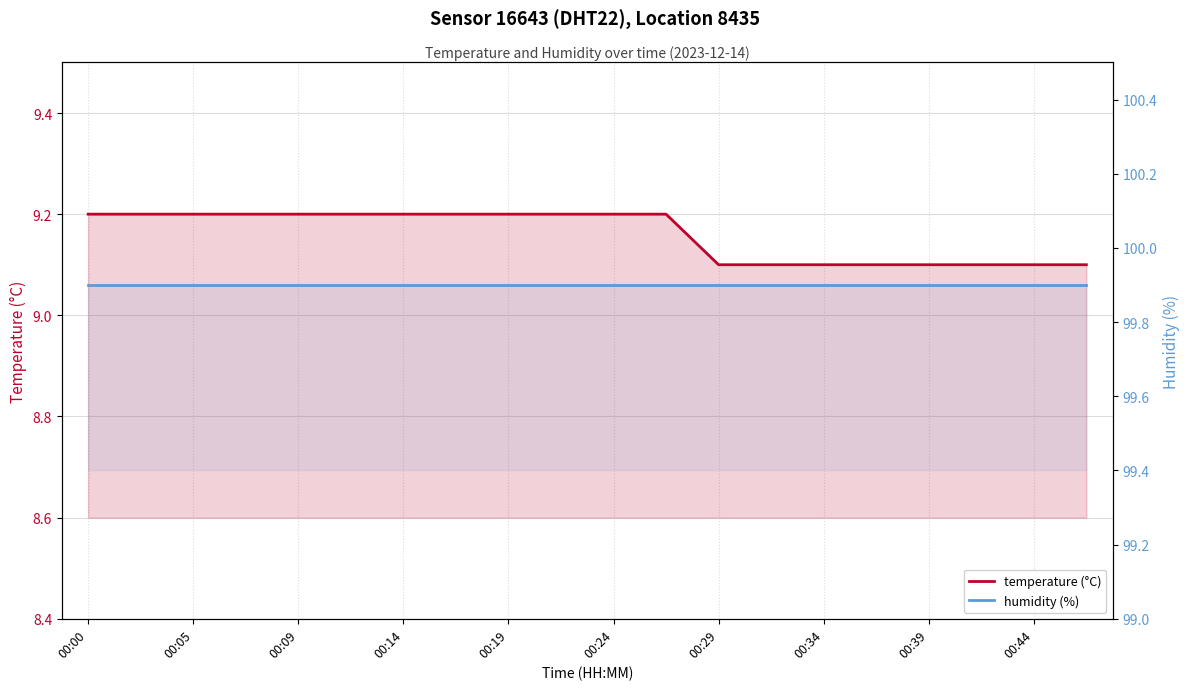

What are all the series names shown in the legend?

temperature (°C), humidity (%)